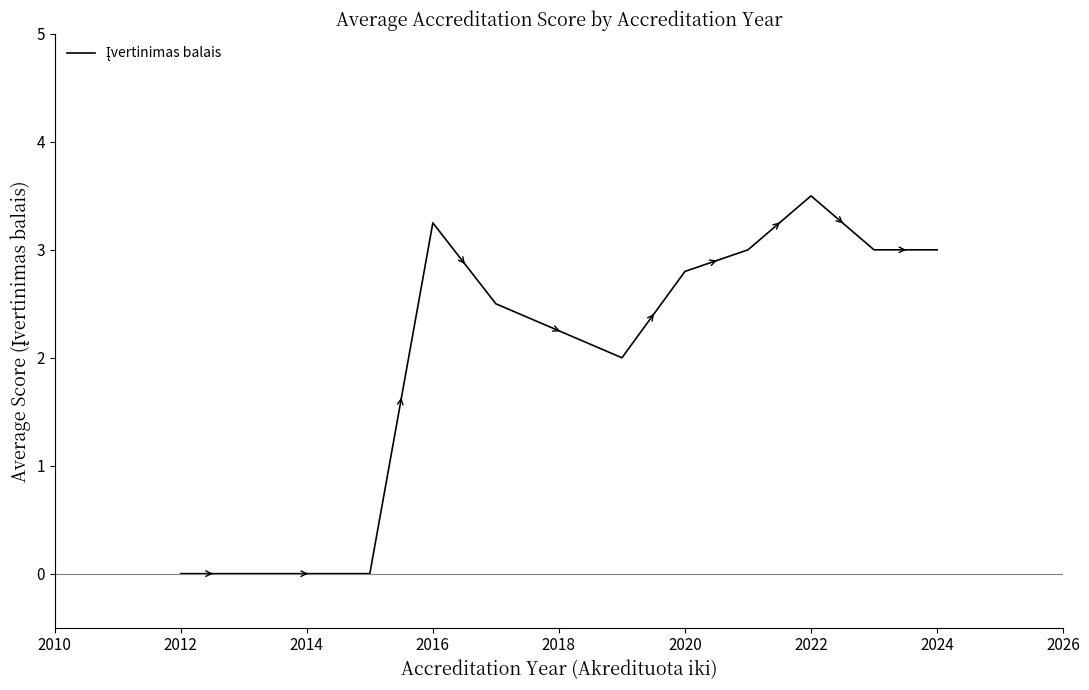

What is the greatest value displayed?

3.5